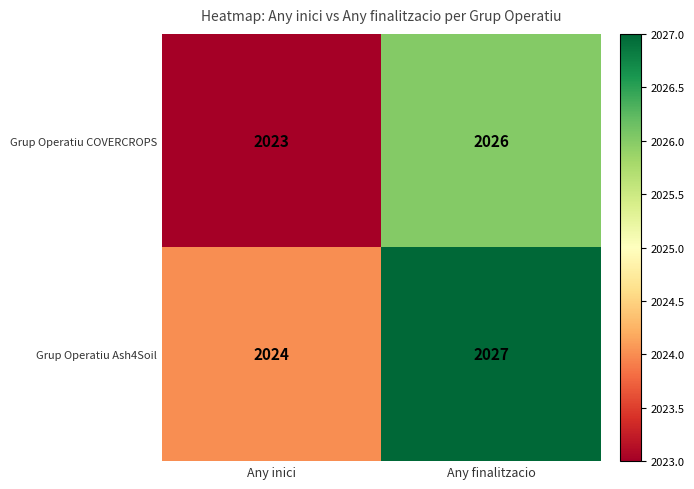

The Grup Operatiu Ash4Soil series shows 2862 at Any inici. True or false?

False